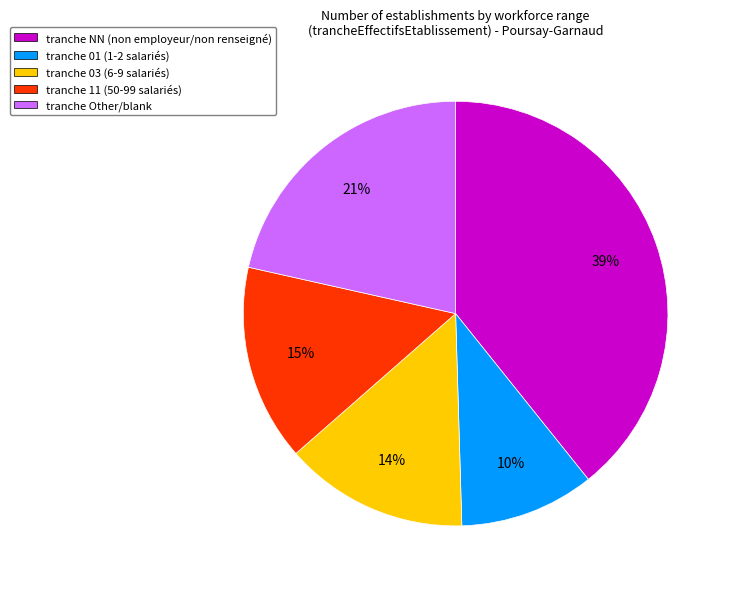

Is it true that tranche 11 (50-99 salariés) is 15% of the pie?

True